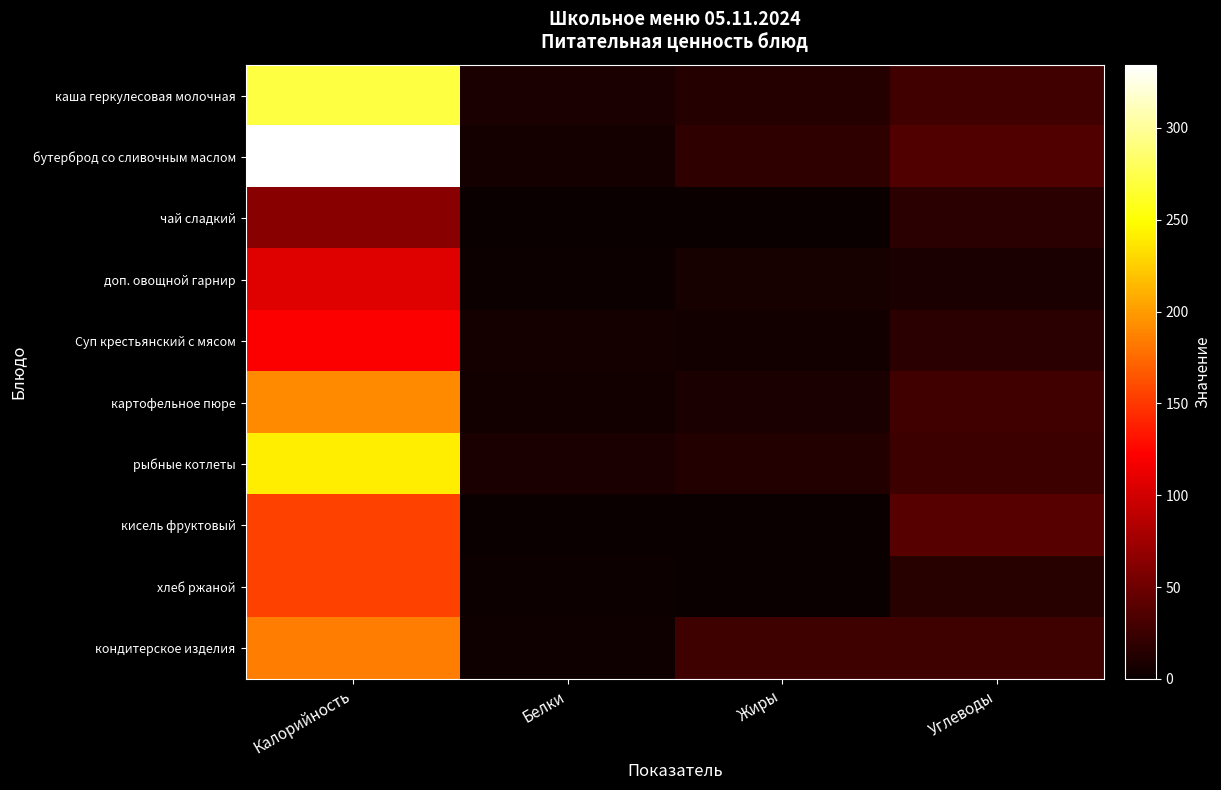

At which category is the sum across all series the highest?

Калорийность